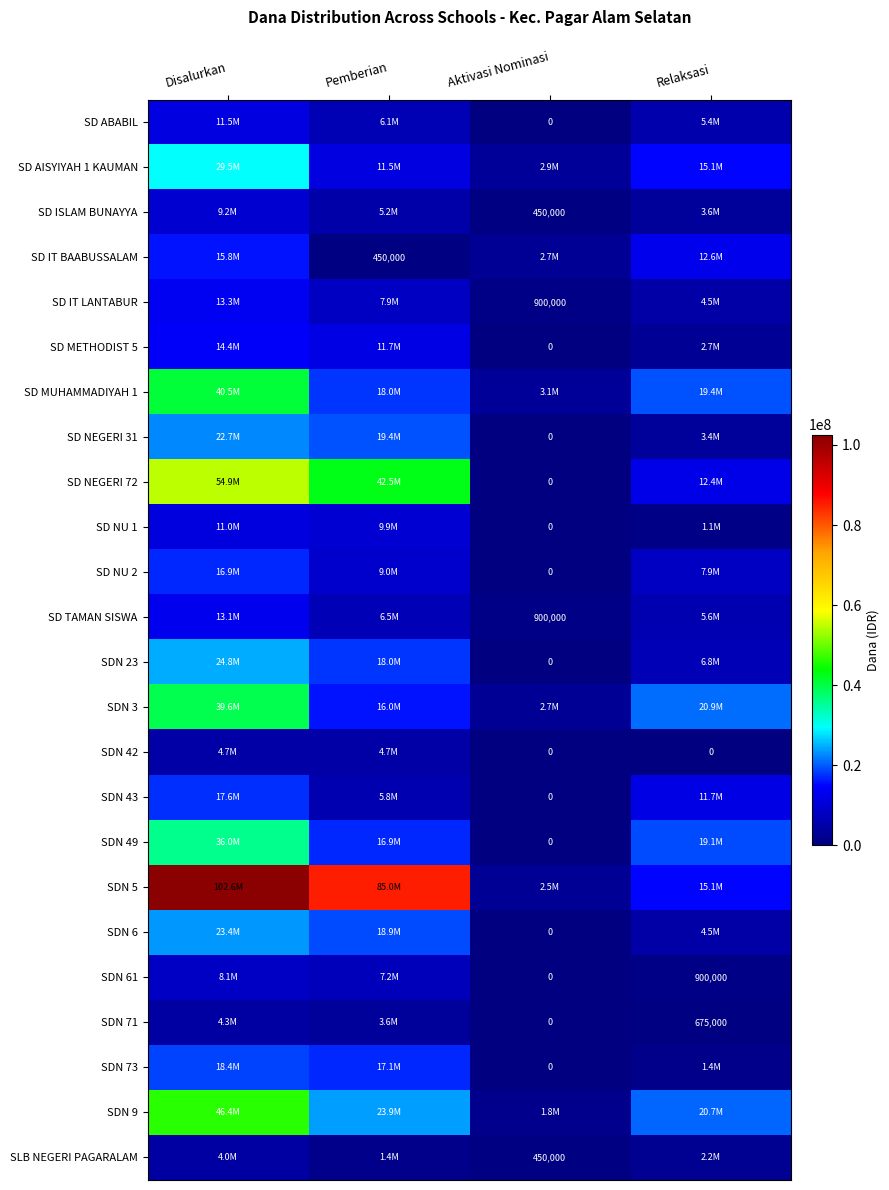

How many categories are shown in the chart?

4